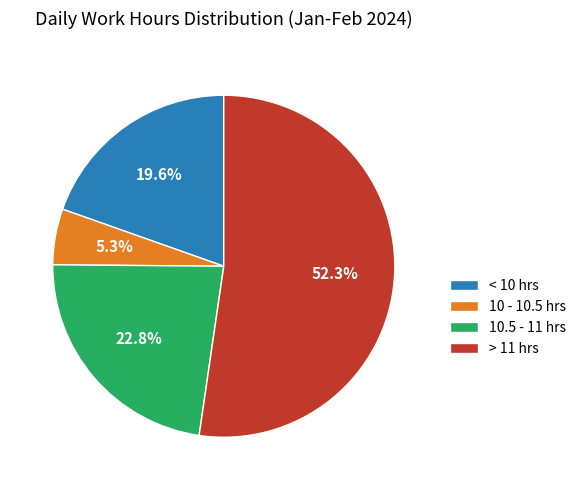

How many slices are in this pie chart?

4